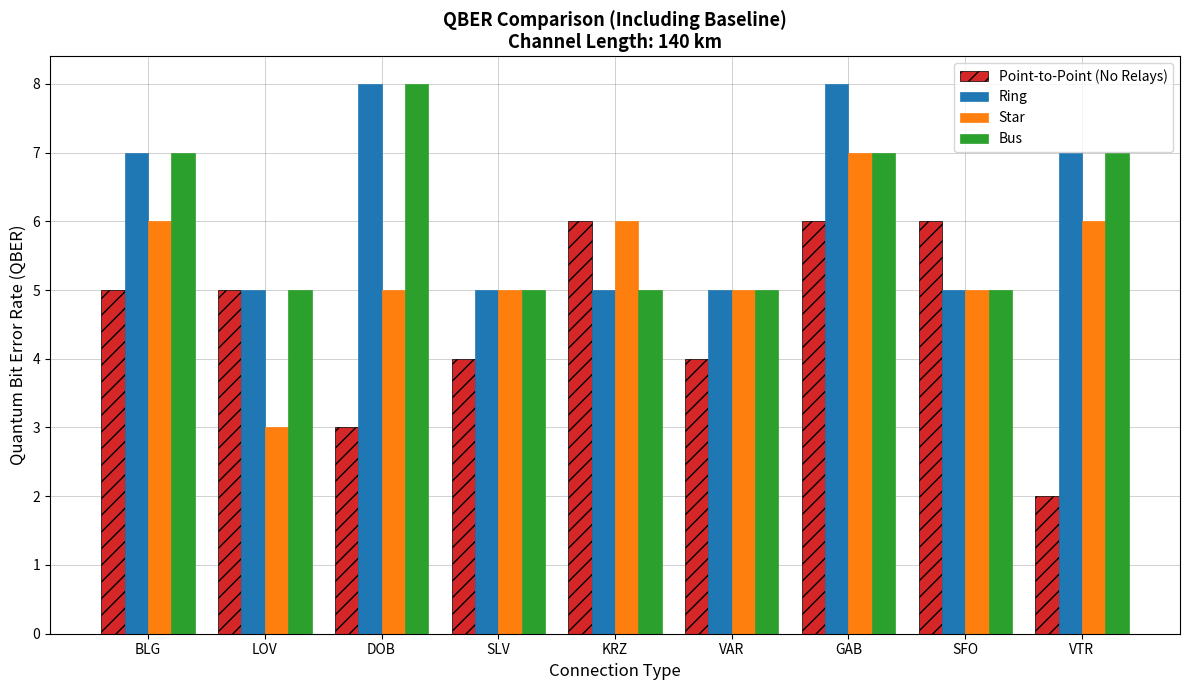

How many groups of bars are there?

9